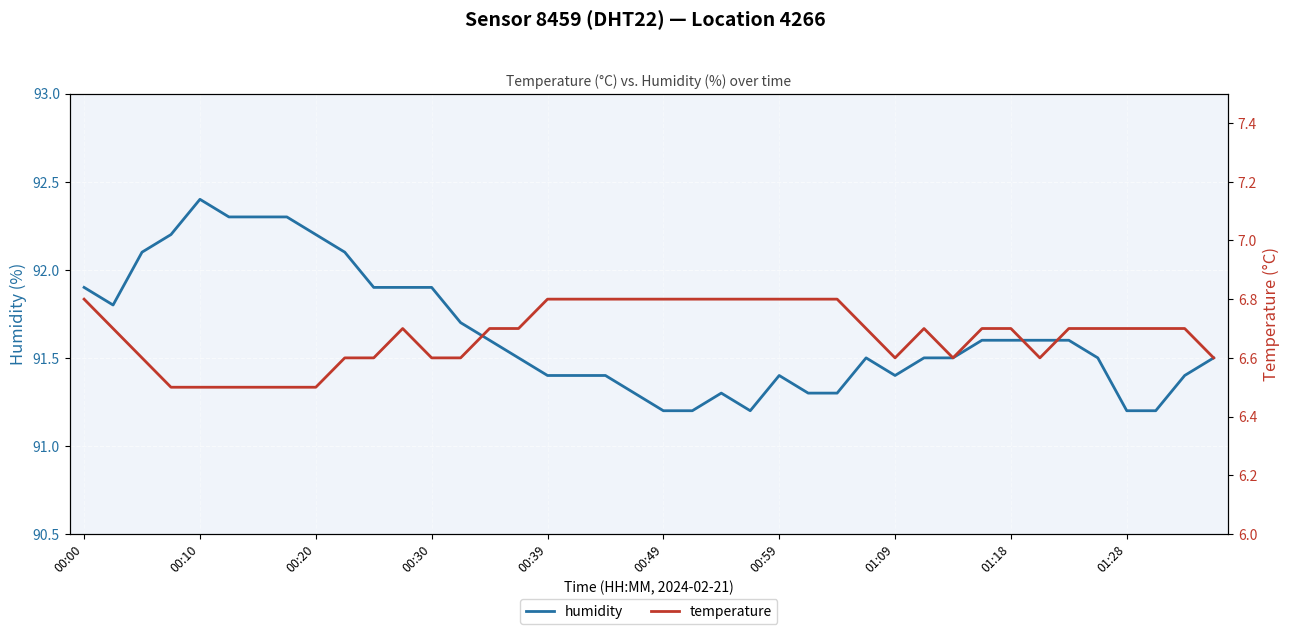

Reading left to right, transcribe all the data shown in this chart.

humidity: 91.9	91.8	92.1	92.2	92.4	92.3	92.3	92.3	92.2	92.1	91.9	91.9	91.9	91.7	91.6	91.5	91.4	91.4	91.4	91.3	91.2	91.2	91.3	91.2	91.4	91.3	91.3	91.5	91.4	91.5	91.5	91.6	91.6	91.6	91.6	91.5	91.2	91.2	91.4	91.5
temperature: 6.8	6.7	6.6	6.5	6.5	6.5	6.5	6.5	6.5	6.6	6.6	6.7	6.6	6.6	6.7	6.7	6.8	6.8	6.8	6.8	6.8	6.8	6.8	6.8	6.8	6.8	6.8	6.7	6.6	6.7	6.6	6.7	6.7	6.6	6.7	6.7	6.7	6.7	6.7	6.6